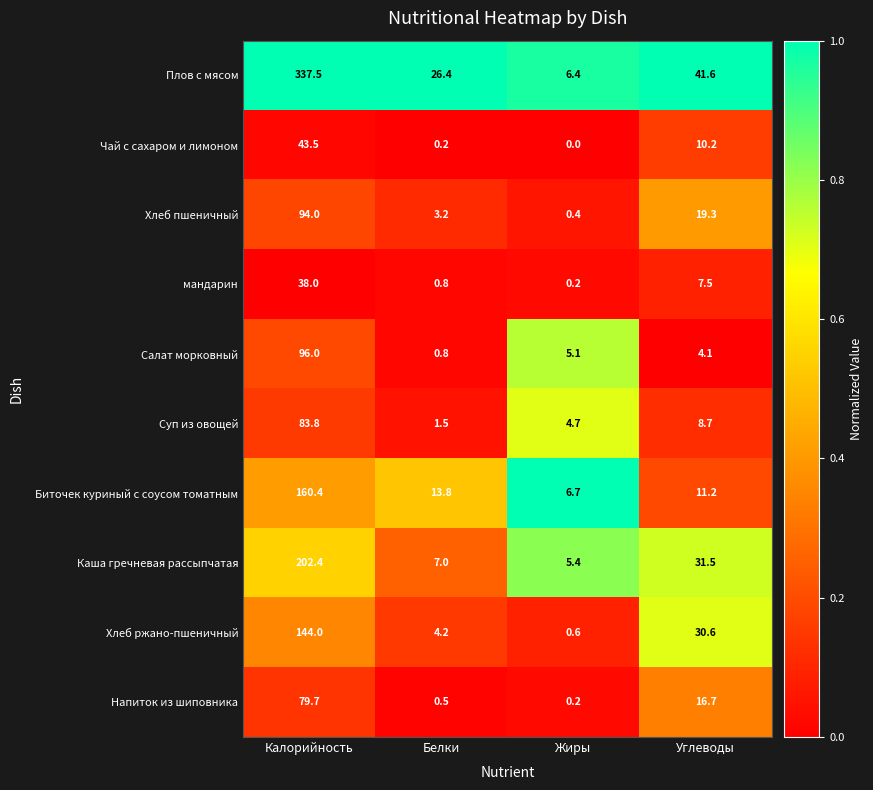

What is the average value of the Чай с сахаром и лимоном series?

13.5